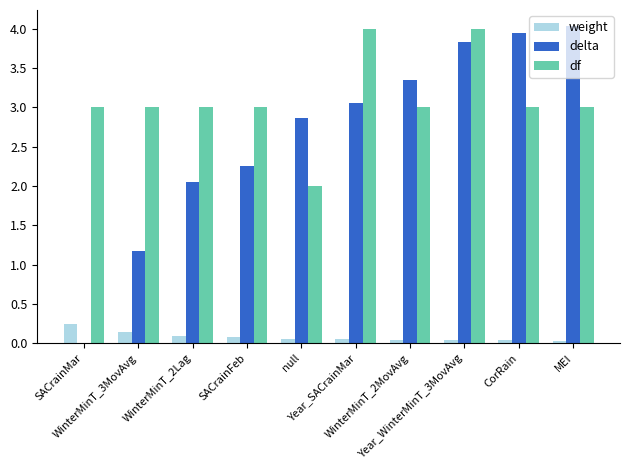

Which series has the largest total across all categories?

df